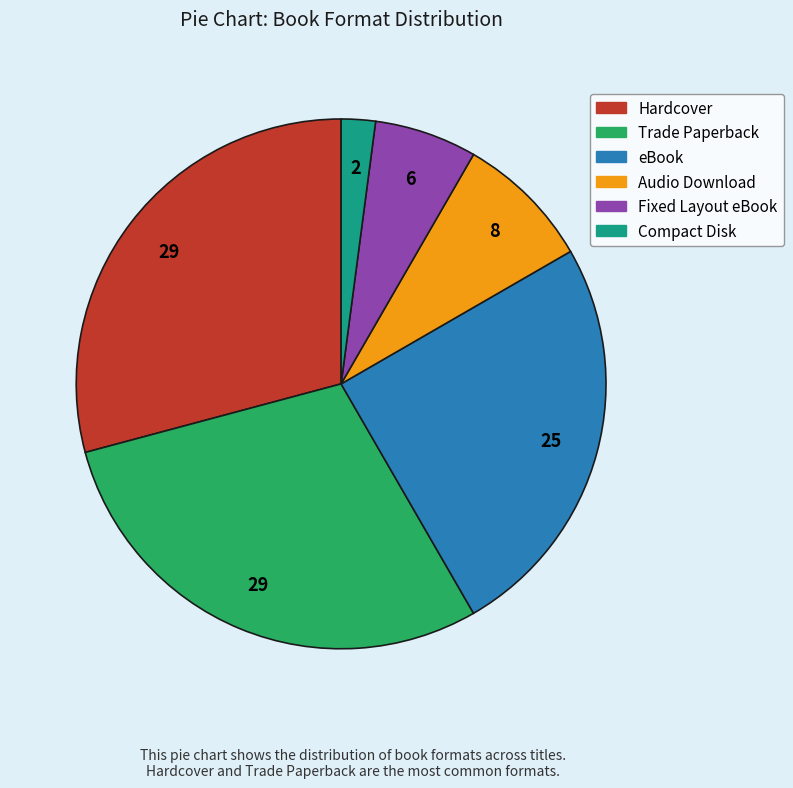

Approximately how many times larger is the value at Fixed Layout eBook compared to Compact Disk?

3.0